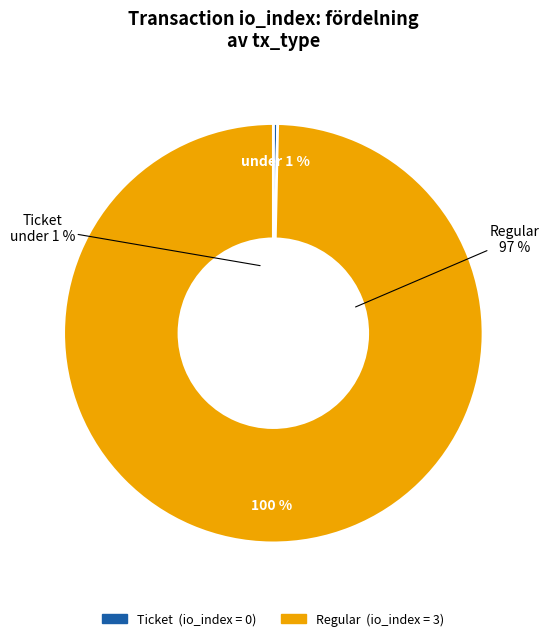

How many slices are in this pie chart?

2